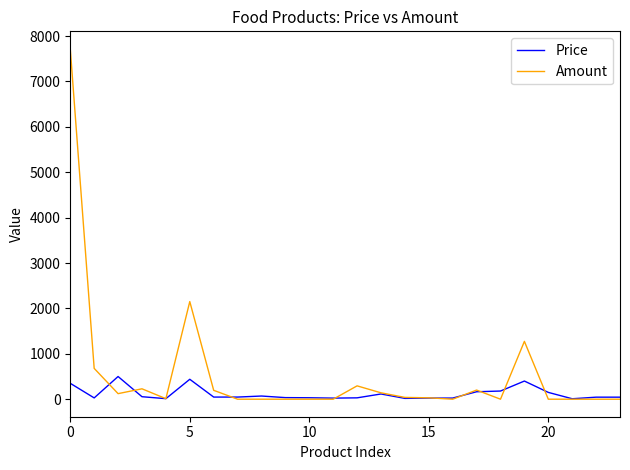

How many values in the Amount series exceed 30?

12